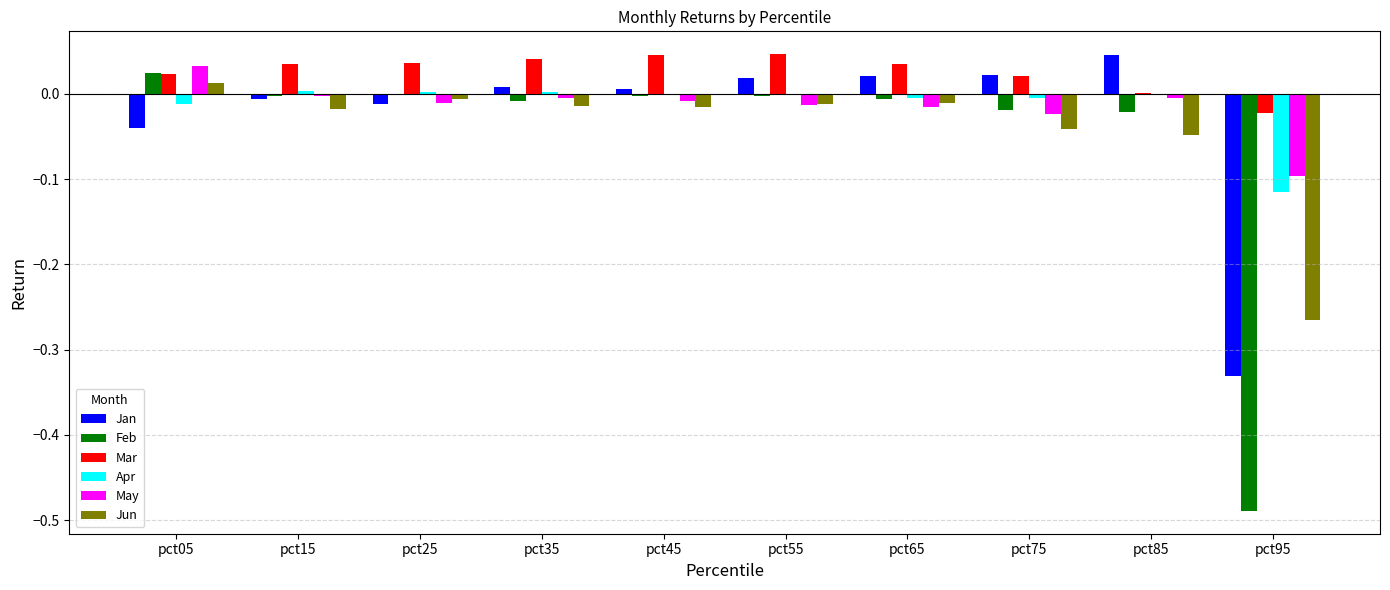

Which series has the largest total across all categories?

Mar